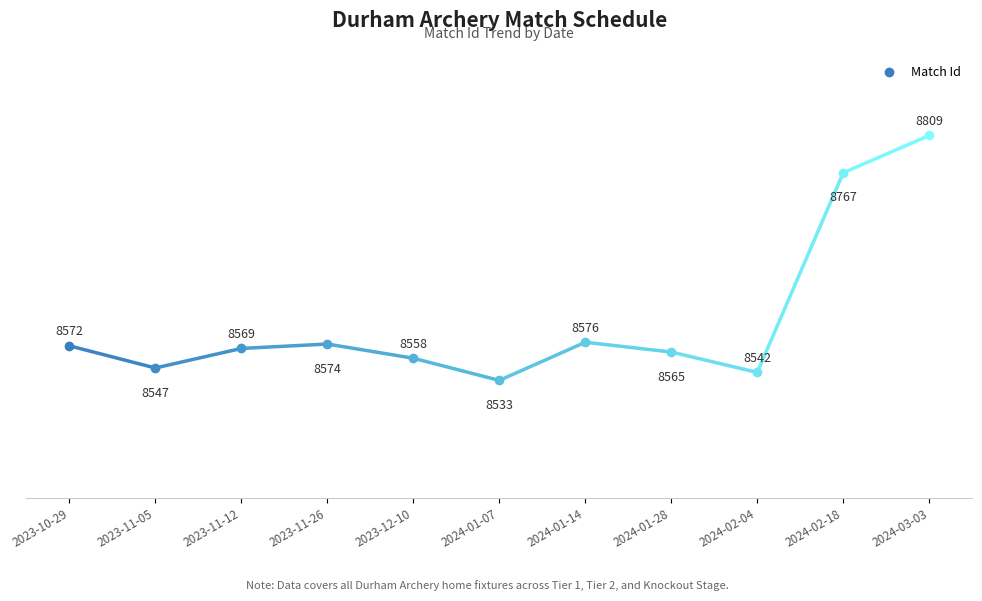

True or false: the data shows 12709 at 2024-01-28.

False